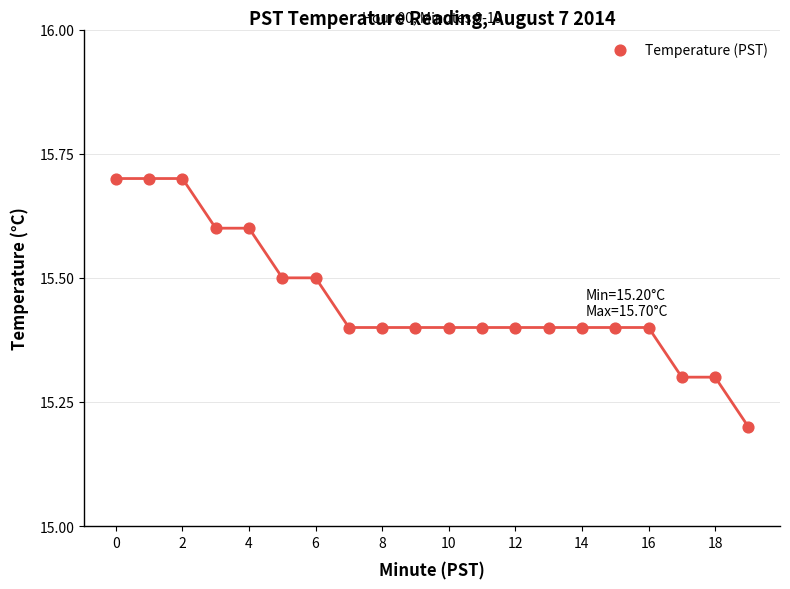

What is the range of Y values (max minus min)?

0.5